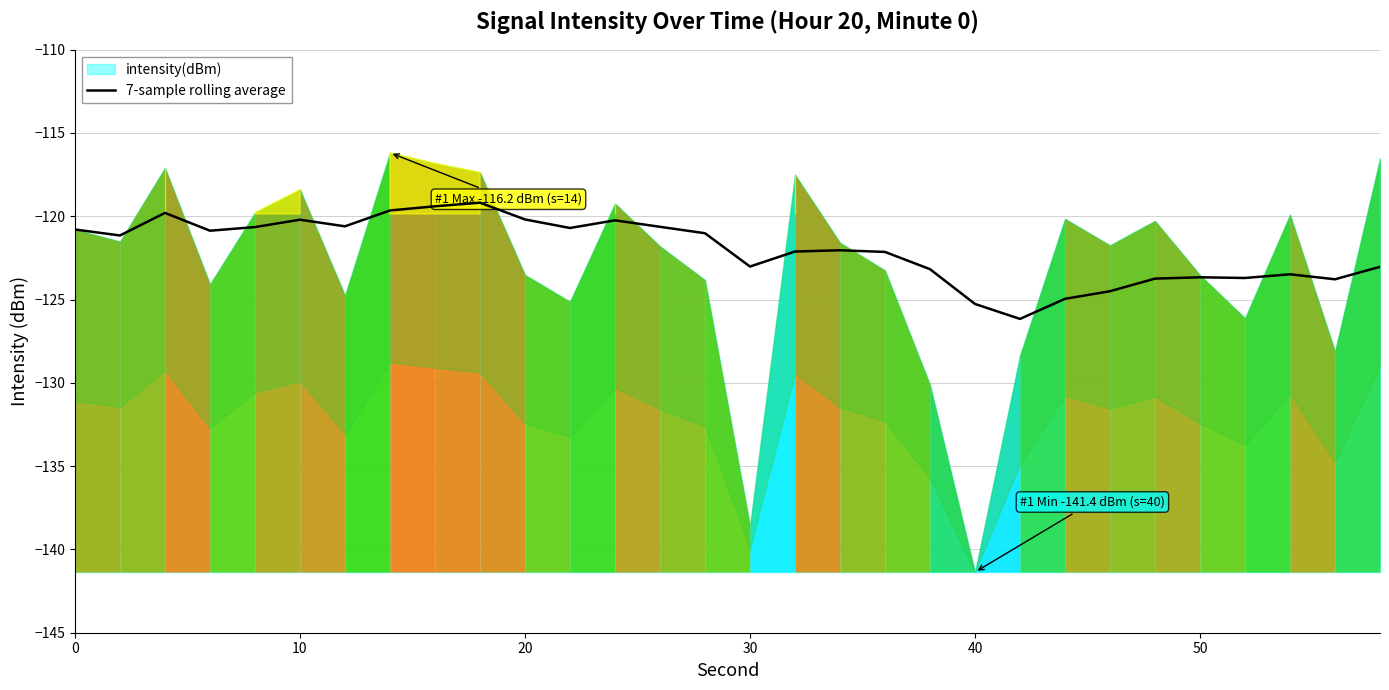

Does the chart display data point markers on the line(s)?

No